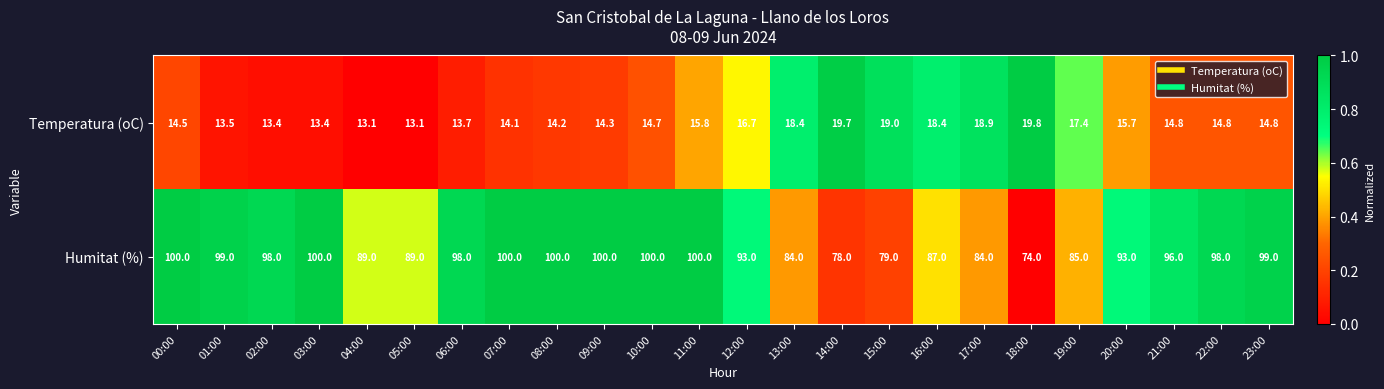

Which series has the largest total across all categories?

Humitat (%)